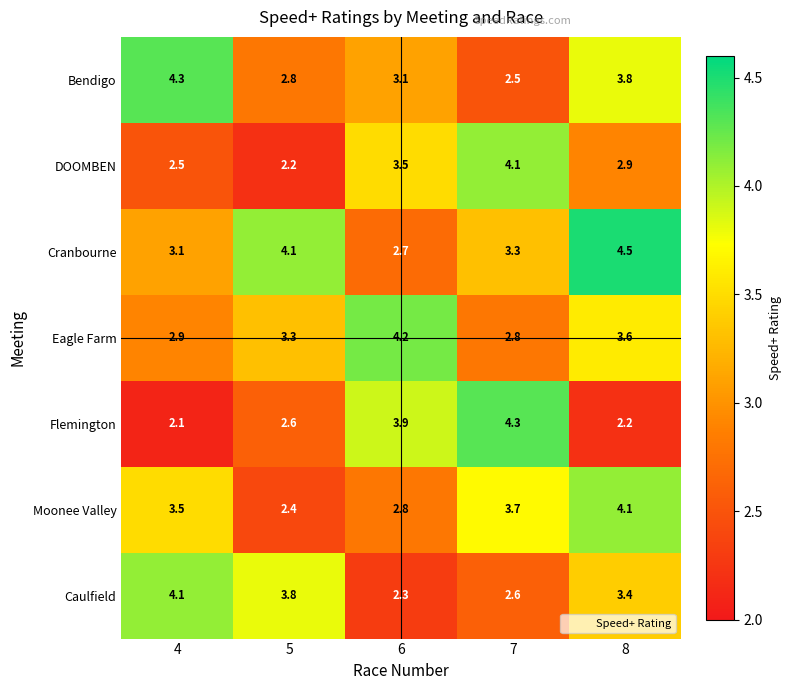

What is the sum of the Caulfield values at 7 and 8?

6.0